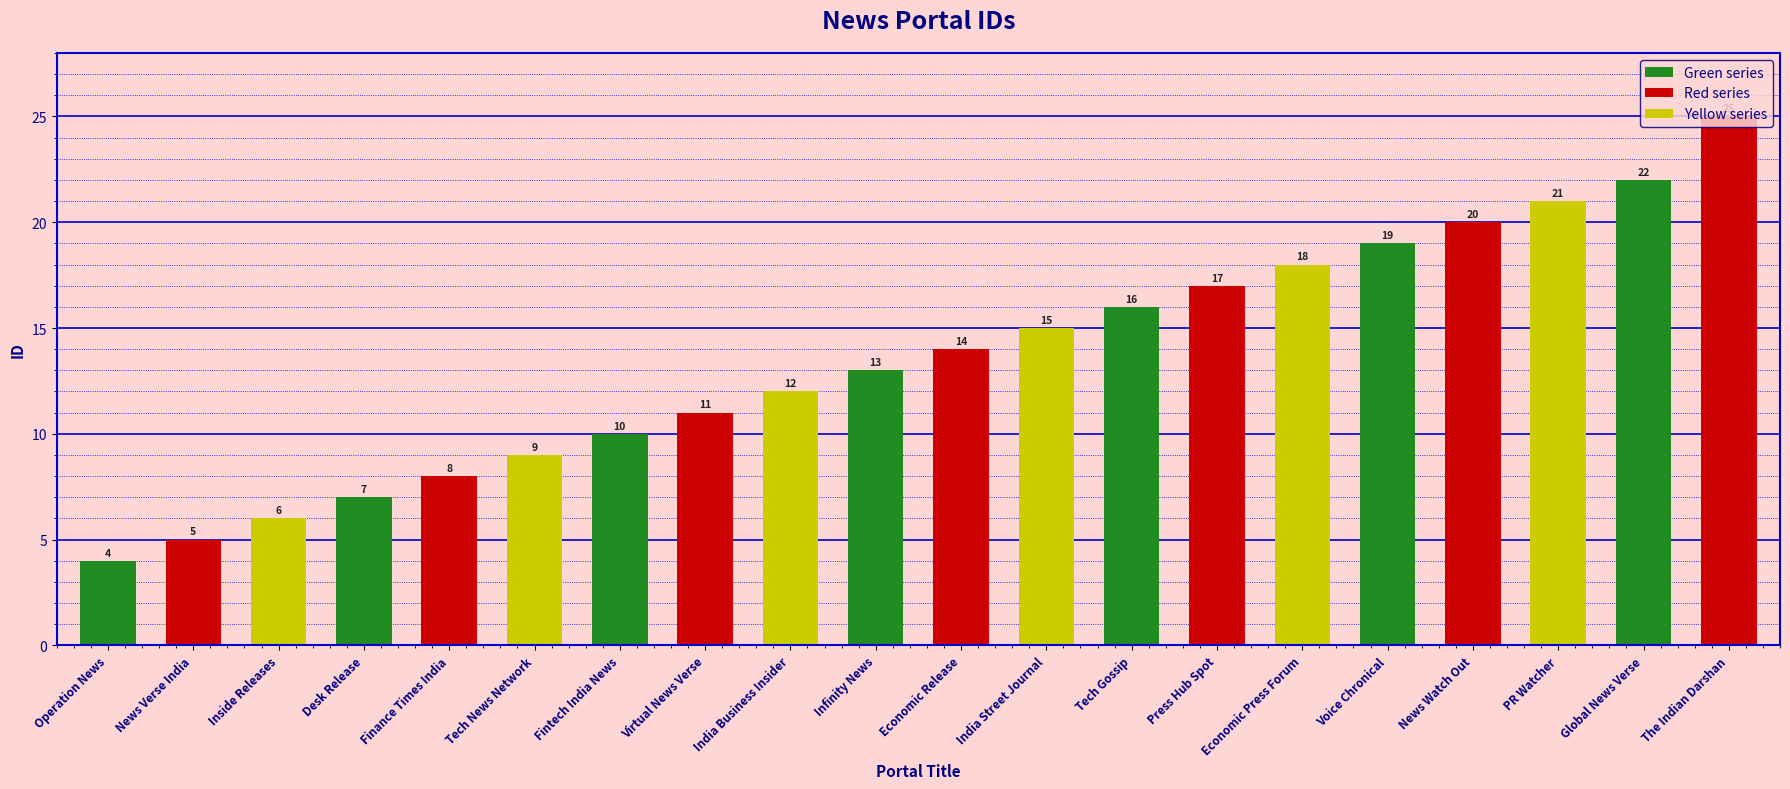

The value at News Verse India is 5. True or false?

True